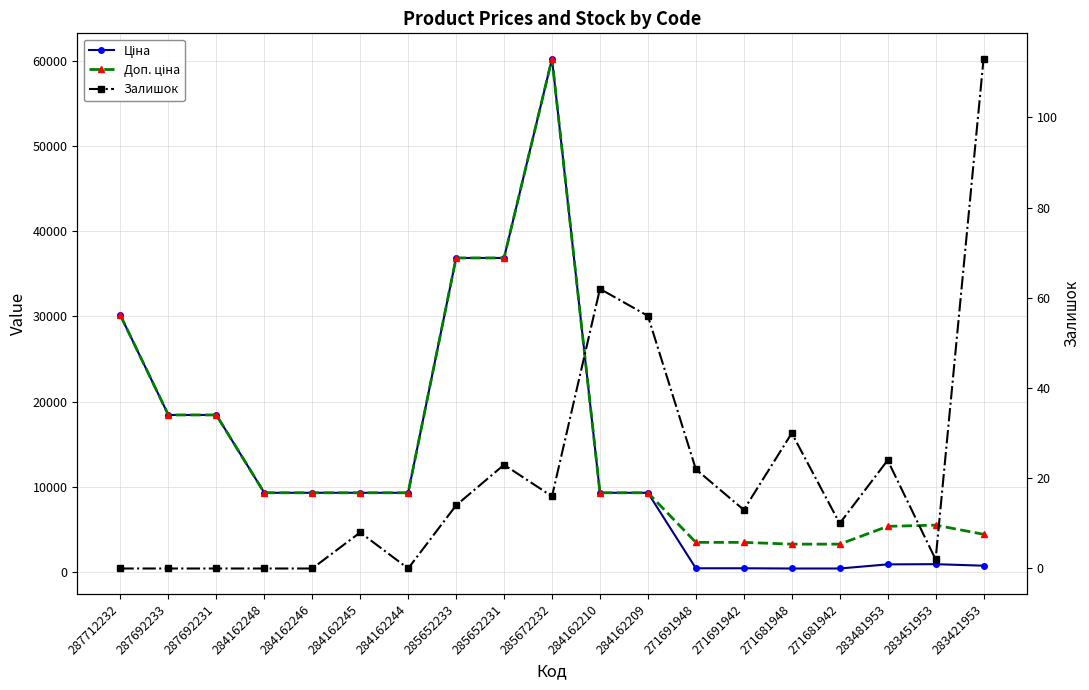

What position from the left is 271681948?

15